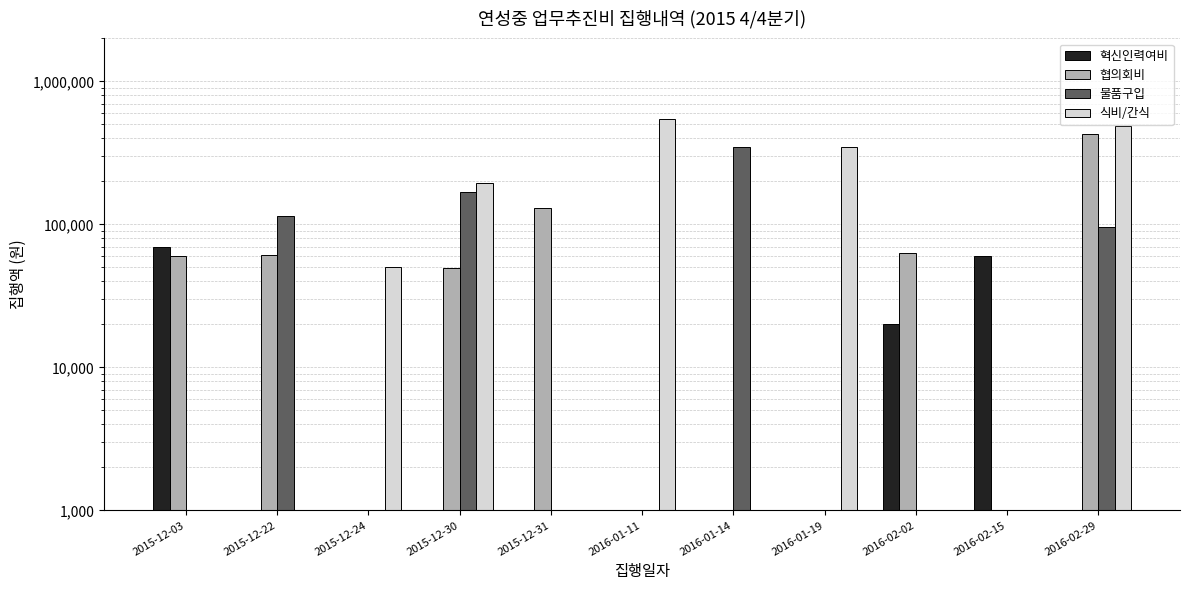

Rank the series by their average value, from highest to lowest.

혁신인력여비, 협의회비, 물품구입, 식비/간식